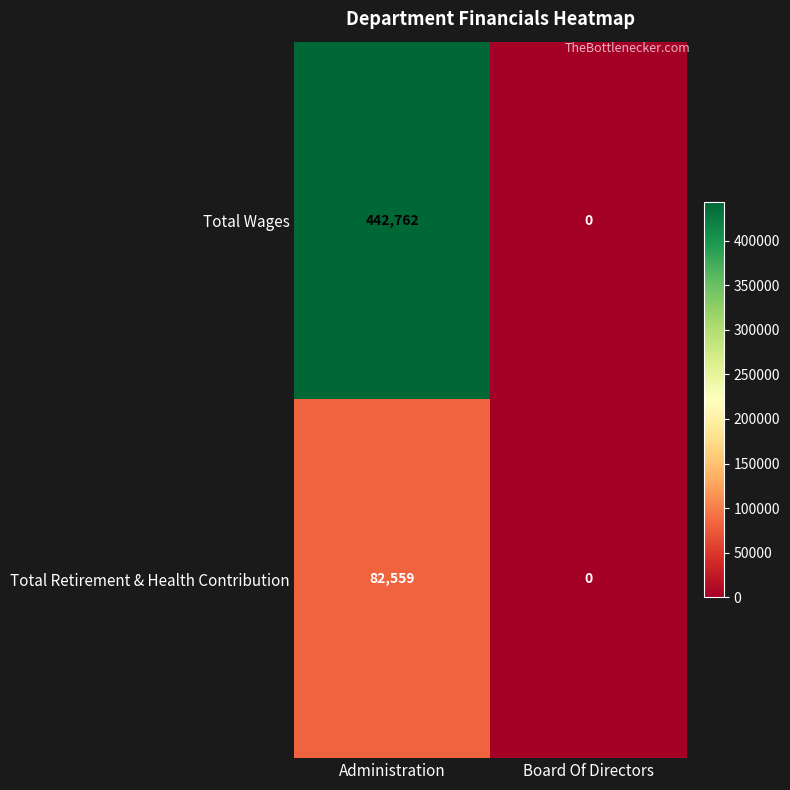

Which series has the largest range (max minus min)?

Total Wages